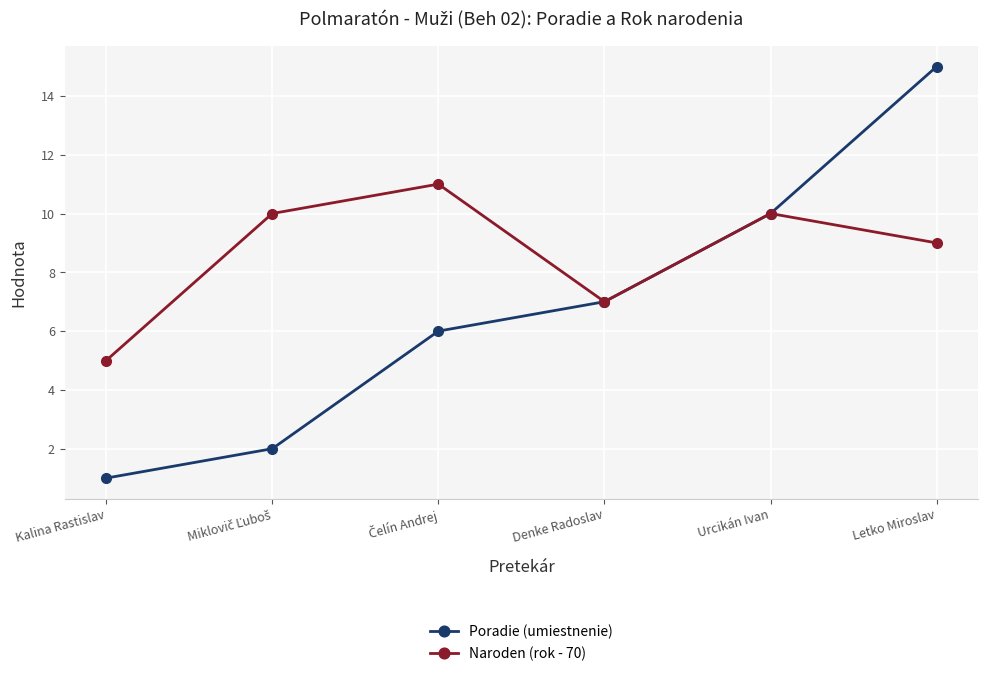

Rank the series by their maximum value, from lowest to highest.

Naroden (rok - 70), Poradie (umiestnenie)